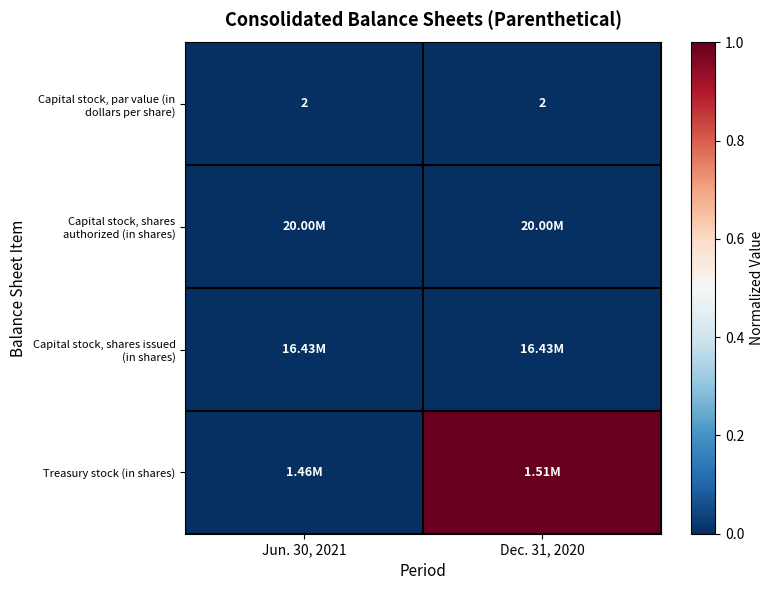

Is the value of Capital stock, shares issued (in shares) at Dec. 31, 2020 greater than the value of Treasury stock (in shares) at Dec. 31, 2020?

No